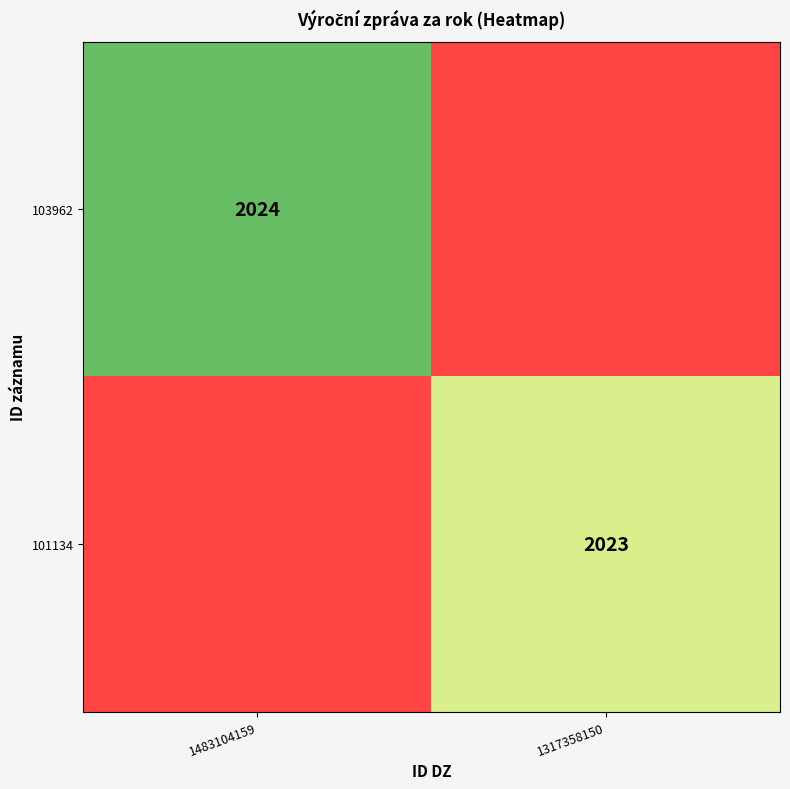

The value of 101134 at 1317358150 is 1243. True or false?

False